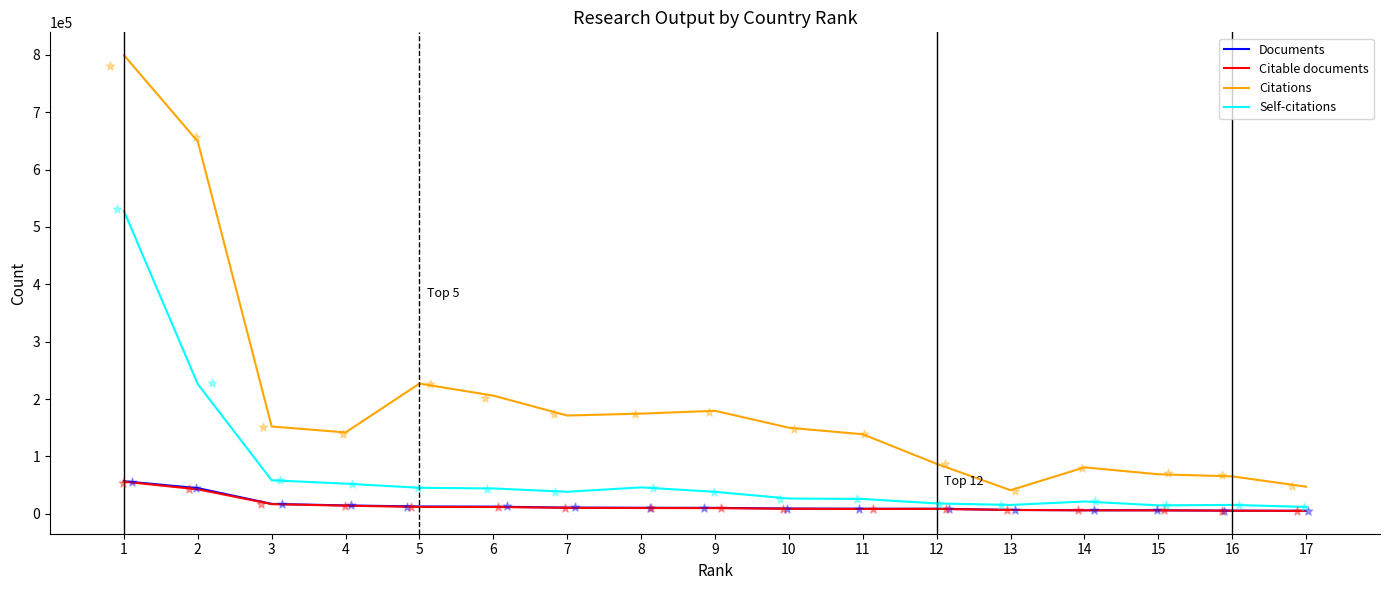

At which category is the sum across all series the highest?

1